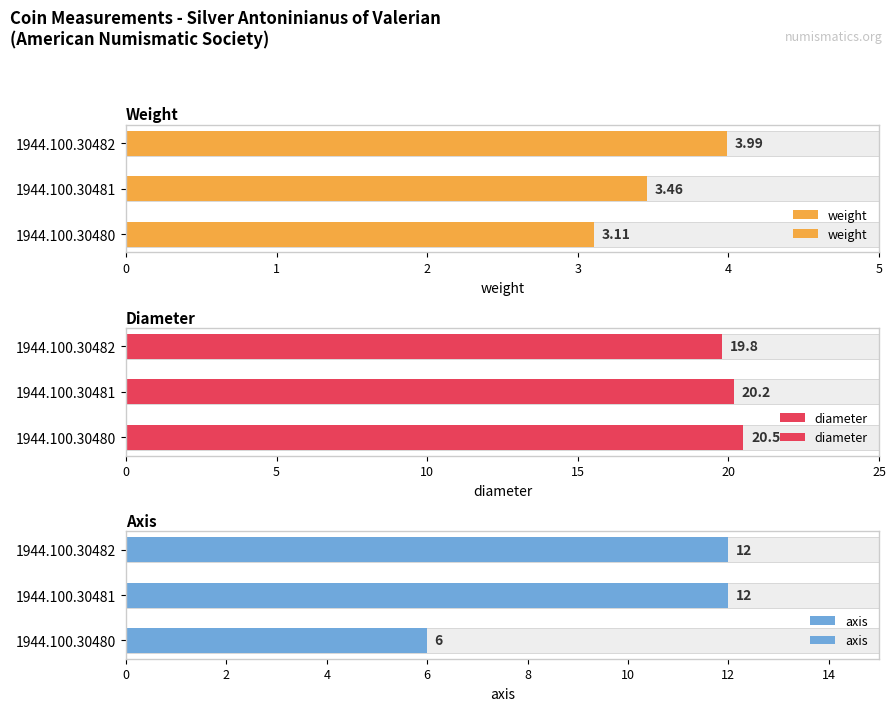

Rank the categories by diameter value from lowest to highest.

1944.100.30482, 1944.100.30481, 1944.100.30480